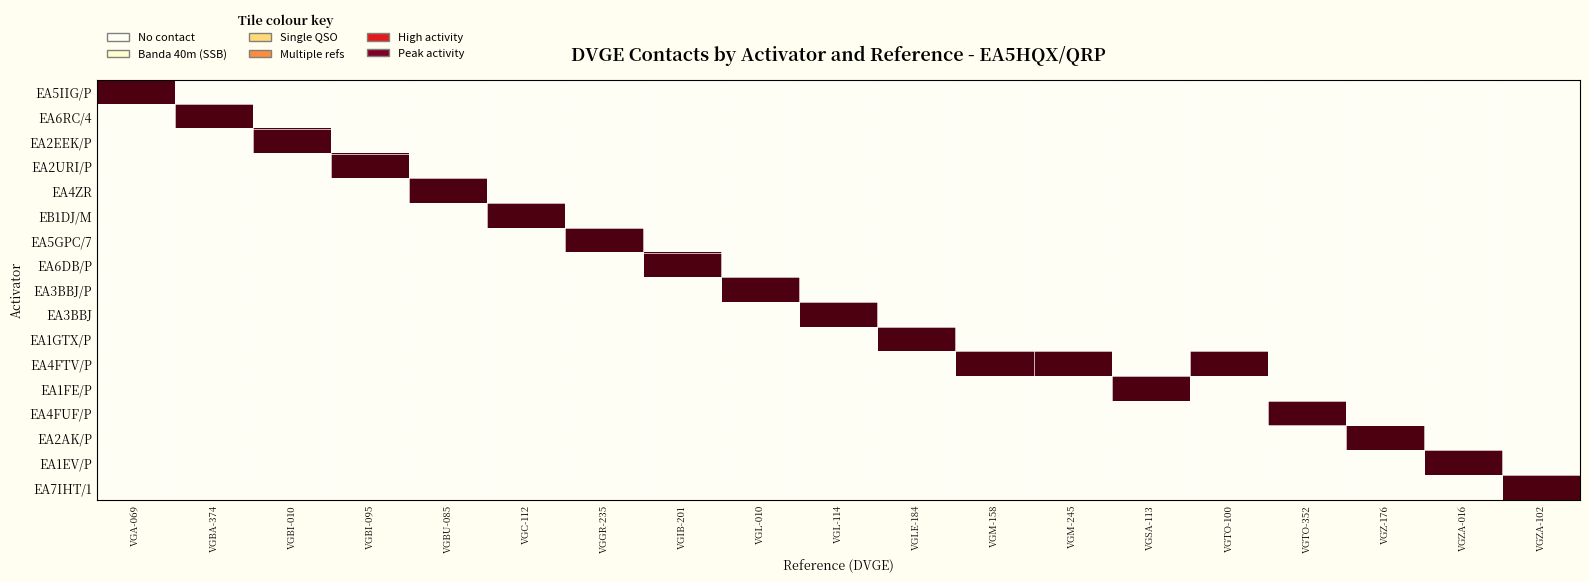

Reading left to right, transcribe all the data shown in this chart.

EA5IIG/P: VGA-069=40	VGBA-374=0	VGBI-010=0	VGBI-095=0	VGBU-085=0	VGC-112=0	VGGR-235=0	VGIB-201=0	VGL-010=0	VGL-114=0	VGLE-184=0	VGM-158=0	VGM-245=0	VGSA-113=0	VGTO-100=0	VGTO-352=0	VGZ-176=0	VGZA-016=0	VGZA-102=0
EA6RC/4: VGA-069=0	VGBA-374=40	VGBI-010=0	VGBI-095=0	VGBU-085=0	VGC-112=0	VGGR-235=0	VGIB-201=0	VGL-010=0	VGL-114=0	VGLE-184=0	VGM-158=0	VGM-245=0	VGSA-113=0	VGTO-100=0	VGTO-352=0	VGZ-176=0	VGZA-016=0	VGZA-102=0
EA2EEK/P: VGA-069=0	VGBA-374=0	VGBI-010=40	VGBI-095=0	VGBU-085=0	VGC-112=0	VGGR-235=0	VGIB-201=0	VGL-010=0	VGL-114=0	VGLE-184=0	VGM-158=0	VGM-245=0	VGSA-113=0	VGTO-100=0	VGTO-352=0	VGZ-176=0	VGZA-016=0	VGZA-102=0
EA2URI/P: VGA-069=0	VGBA-374=0	VGBI-010=0	VGBI-095=40	VGBU-085=0	VGC-112=0	VGGR-235=0	VGIB-201=0	VGL-010=0	VGL-114=0	VGLE-184=0	VGM-158=0	VGM-245=0	VGSA-113=0	VGTO-100=0	VGTO-352=0	VGZ-176=0	VGZA-016=0	VGZA-102=0
EA4ZR: VGA-069=0	VGBA-374=0	VGBI-010=0	VGBI-095=0	VGBU-085=40	VGC-112=0	VGGR-235=0	VGIB-201=0	VGL-010=0	VGL-114=0	VGLE-184=0	VGM-158=0	VGM-245=0	VGSA-113=0	VGTO-100=0	VGTO-352=0	VGZ-176=0	VGZA-016=0	VGZA-102=0
EB1DJ/M: VGA-069=0	VGBA-374=0	VGBI-010=0	VGBI-095=0	VGBU-085=0	VGC-112=40	VGGR-235=0	VGIB-201=0	VGL-010=0	VGL-114=0	VGLE-184=0	VGM-158=0	VGM-245=0	VGSA-113=0	VGTO-100=0	VGTO-352=0	VGZ-176=0	VGZA-016=0	VGZA-102=0
EA5GPC/7: VGA-069=0	VGBA-374=0	VGBI-010=0	VGBI-095=0	VGBU-085=0	VGC-112=0	VGGR-235=40	VGIB-201=0	VGL-010=0	VGL-114=0	VGLE-184=0	VGM-158=0	VGM-245=0	VGSA-113=0	VGTO-100=0	VGTO-352=0	VGZ-176=0	VGZA-016=0	VGZA-102=0
EA6DB/P: VGA-069=0	VGBA-374=0	VGBI-010=0	VGBI-095=0	VGBU-085=0	VGC-112=0	VGGR-235=0	VGIB-201=40	VGL-010=0	VGL-114=0	VGLE-184=0	VGM-158=0	VGM-245=0	VGSA-113=0	VGTO-100=0	VGTO-352=0	VGZ-176=0	VGZA-016=0	VGZA-102=0
EA3BBJ/P: VGA-069=0	VGBA-374=0	VGBI-010=0	VGBI-095=0	VGBU-085=0	VGC-112=0	VGGR-235=0	VGIB-201=0	VGL-010=40	VGL-114=0	VGLE-184=0	VGM-158=0	VGM-245=0	VGSA-113=0	VGTO-100=0	VGTO-352=0	VGZ-176=0	VGZA-016=0	VGZA-102=0
EA3BBJ: VGA-069=0	VGBA-374=0	VGBI-010=0	VGBI-095=0	VGBU-085=0	VGC-112=0	VGGR-235=0	VGIB-201=0	VGL-010=0	VGL-114=40	VGLE-184=0	VGM-158=0	VGM-245=0	VGSA-113=0	VGTO-100=0	VGTO-352=0	VGZ-176=0	VGZA-016=0	VGZA-102=0
EA1GTX/P: VGA-069=0	VGBA-374=0	VGBI-010=0	VGBI-095=0	VGBU-085=0	VGC-112=0	VGGR-235=0	VGIB-201=0	VGL-010=0	VGL-114=0	VGLE-184=40	VGM-158=0	VGM-245=0	VGSA-113=0	VGTO-100=0	VGTO-352=0	VGZ-176=0	VGZA-016=0	VGZA-102=0
EA4FTV/P: VGA-069=0	VGBA-374=0	VGBI-010=0	VGBI-095=0	VGBU-085=0	VGC-112=0	VGGR-235=0	VGIB-201=0	VGL-010=0	VGL-114=0	VGLE-184=0	VGM-158=40	VGM-245=40	VGSA-113=0	VGTO-100=40	VGTO-352=0	VGZ-176=0	VGZA-016=0	VGZA-102=0
EA1FE/P: VGA-069=0	VGBA-374=0	VGBI-010=0	VGBI-095=0	VGBU-085=0	VGC-112=0	VGGR-235=0	VGIB-201=0	VGL-010=0	VGL-114=0	VGLE-184=0	VGM-158=0	VGM-245=0	VGSA-113=40	VGTO-100=0	VGTO-352=0	VGZ-176=0	VGZA-016=0	VGZA-102=0
EA4FUF/P: VGA-069=0	VGBA-374=0	VGBI-010=0	VGBI-095=0	VGBU-085=0	VGC-112=0	VGGR-235=0	VGIB-201=0	VGL-010=0	VGL-114=0	VGLE-184=0	VGM-158=0	VGM-245=0	VGSA-113=0	VGTO-100=0	VGTO-352=40	VGZ-176=0	VGZA-016=0	VGZA-102=0
EA2AK/P: VGA-069=0	VGBA-374=0	VGBI-010=0	VGBI-095=0	VGBU-085=0	VGC-112=0	VGGR-235=0	VGIB-201=0	VGL-010=0	VGL-114=0	VGLE-184=0	VGM-158=0	VGM-245=0	VGSA-113=0	VGTO-100=0	VGTO-352=0	VGZ-176=40	VGZA-016=0	VGZA-102=0
EA1EV/P: VGA-069=0	VGBA-374=0	VGBI-010=0	VGBI-095=0	VGBU-085=0	VGC-112=0	VGGR-235=0	VGIB-201=0	VGL-010=0	VGL-114=0	VGLE-184=0	VGM-158=0	VGM-245=0	VGSA-113=0	VGTO-100=0	VGTO-352=0	VGZ-176=0	VGZA-016=40	VGZA-102=0
EA7IHT/1: VGA-069=0	VGBA-374=0	VGBI-010=0	VGBI-095=0	VGBU-085=0	VGC-112=0	VGGR-235=0	VGIB-201=0	VGL-010=0	VGL-114=0	VGLE-184=0	VGM-158=0	VGM-245=0	VGSA-113=0	VGTO-100=0	VGTO-352=0	VGZ-176=0	VGZA-016=0	VGZA-102=40